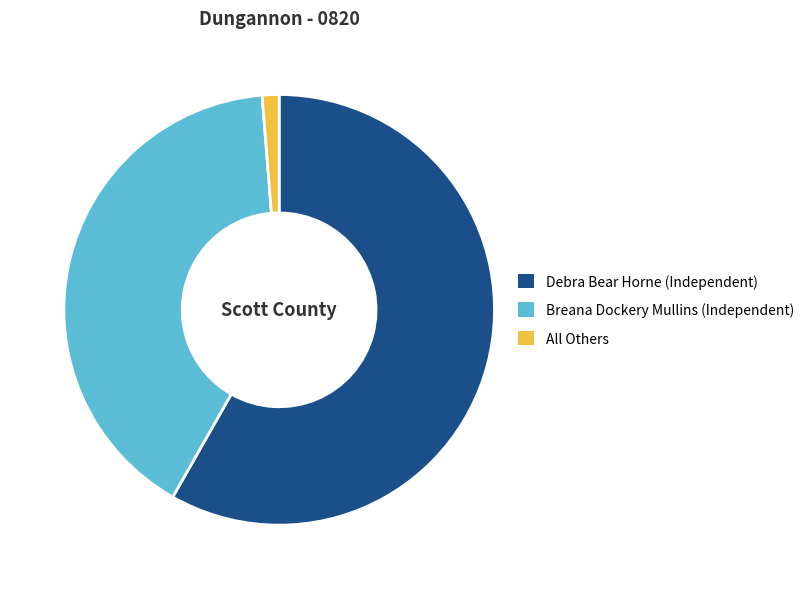

The All Others slice represents 7% of the pie. True or false?

False